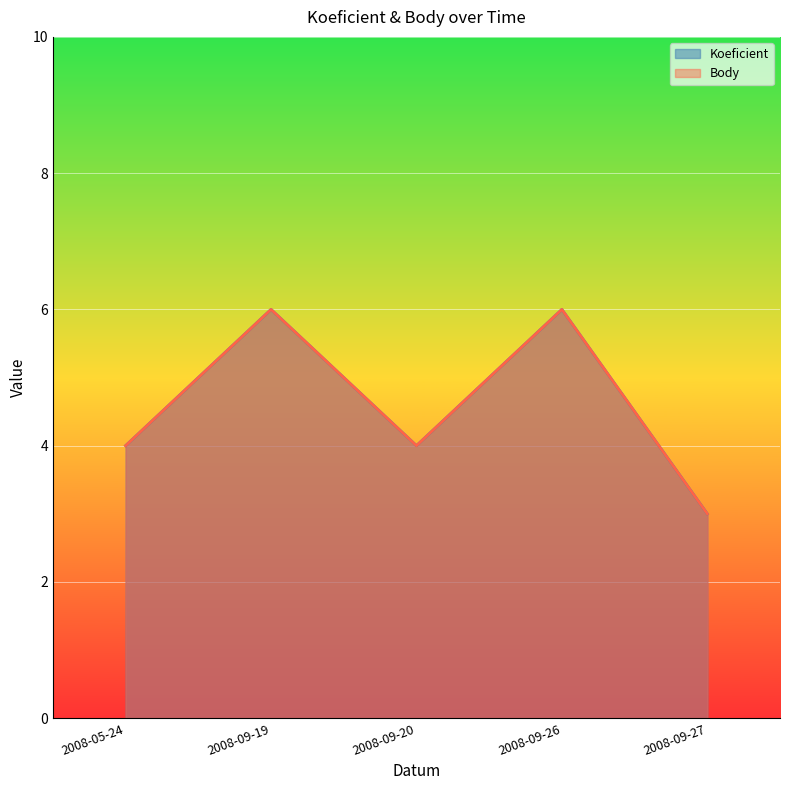

Read the Koeficient value at 2008-05-24.

4